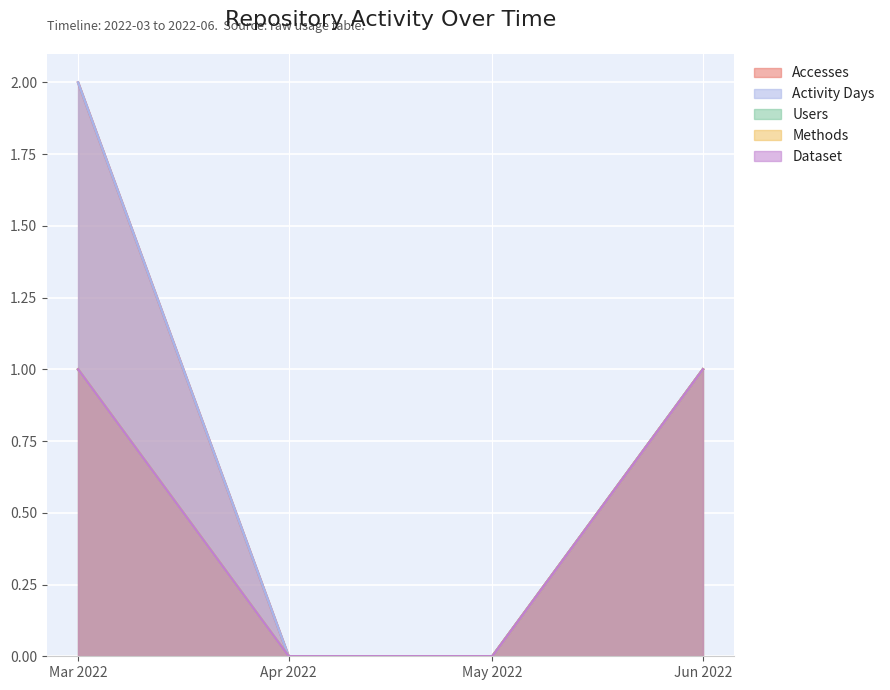

Does the chart display data point markers on the line(s)?

No